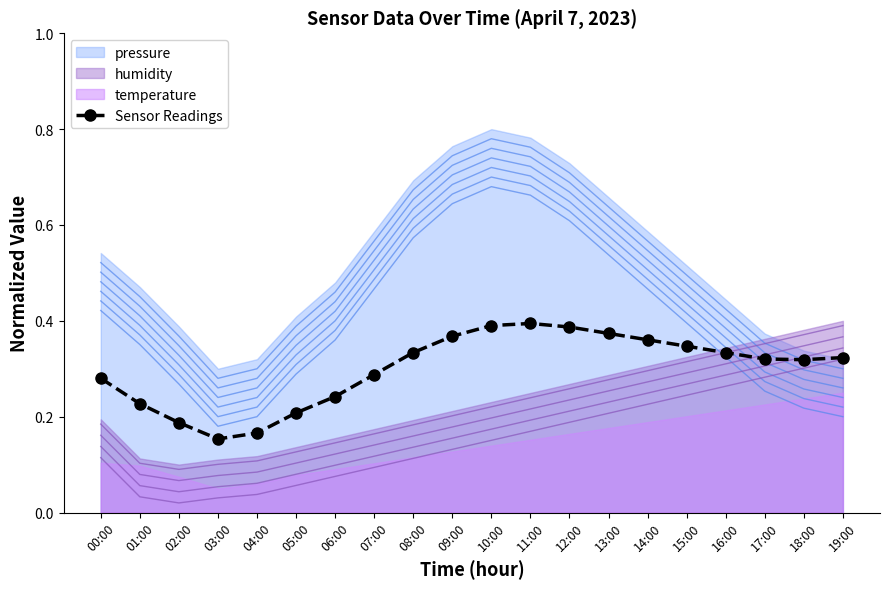

Is it true that the value at 12:00 is 0.4?

True